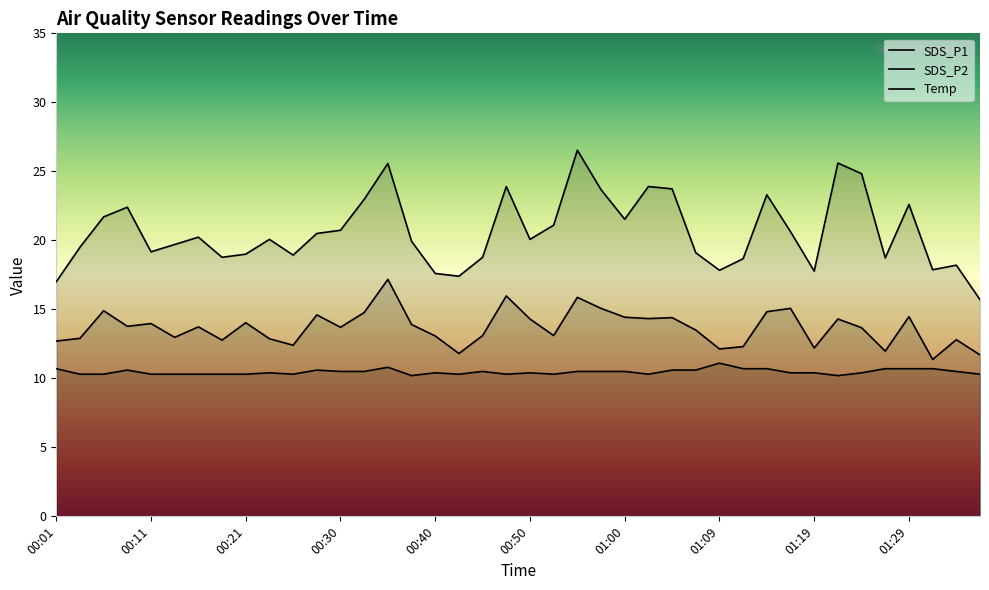

At how many categories does at least one series exceed 21?

15